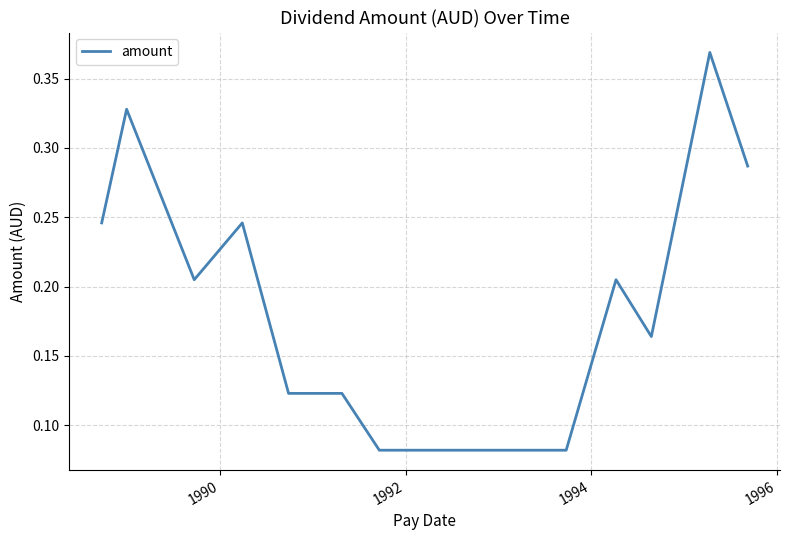

Is this an area chart (filled region under the line)?

No